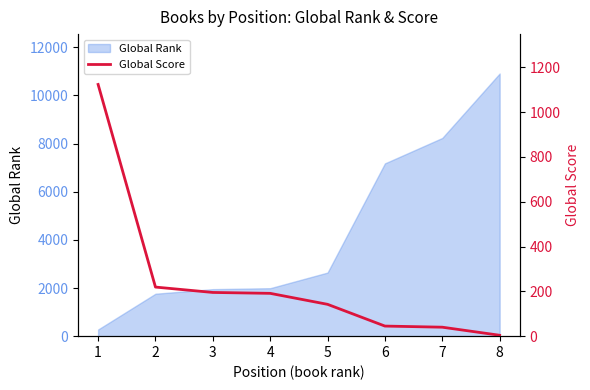

Reading left to right, what are all the values shown in this chart?

1123	219	195	191	142	45	40	4